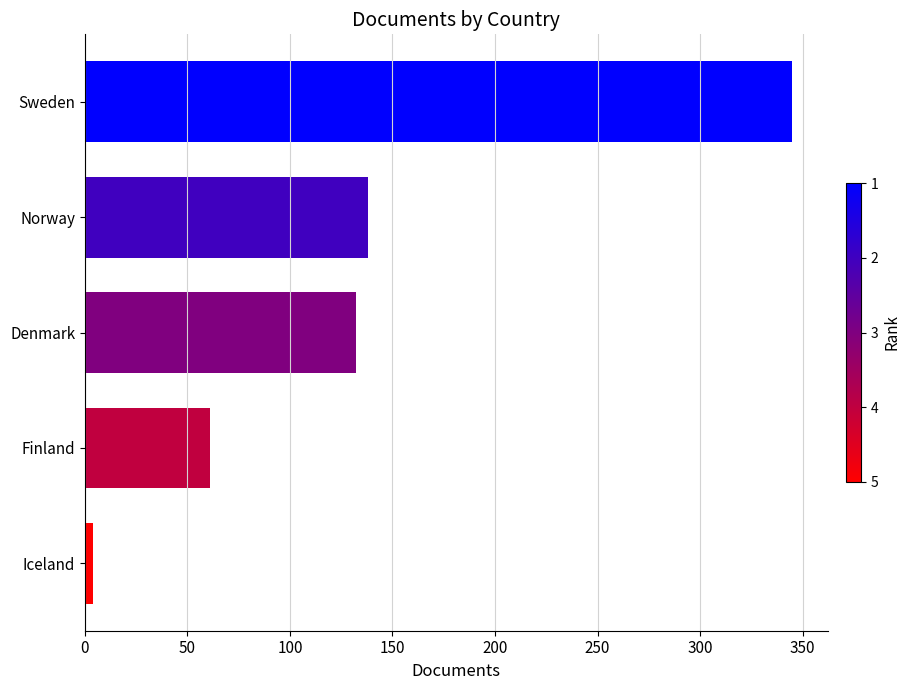

What is the change in value from Finland to Sweden?

+284